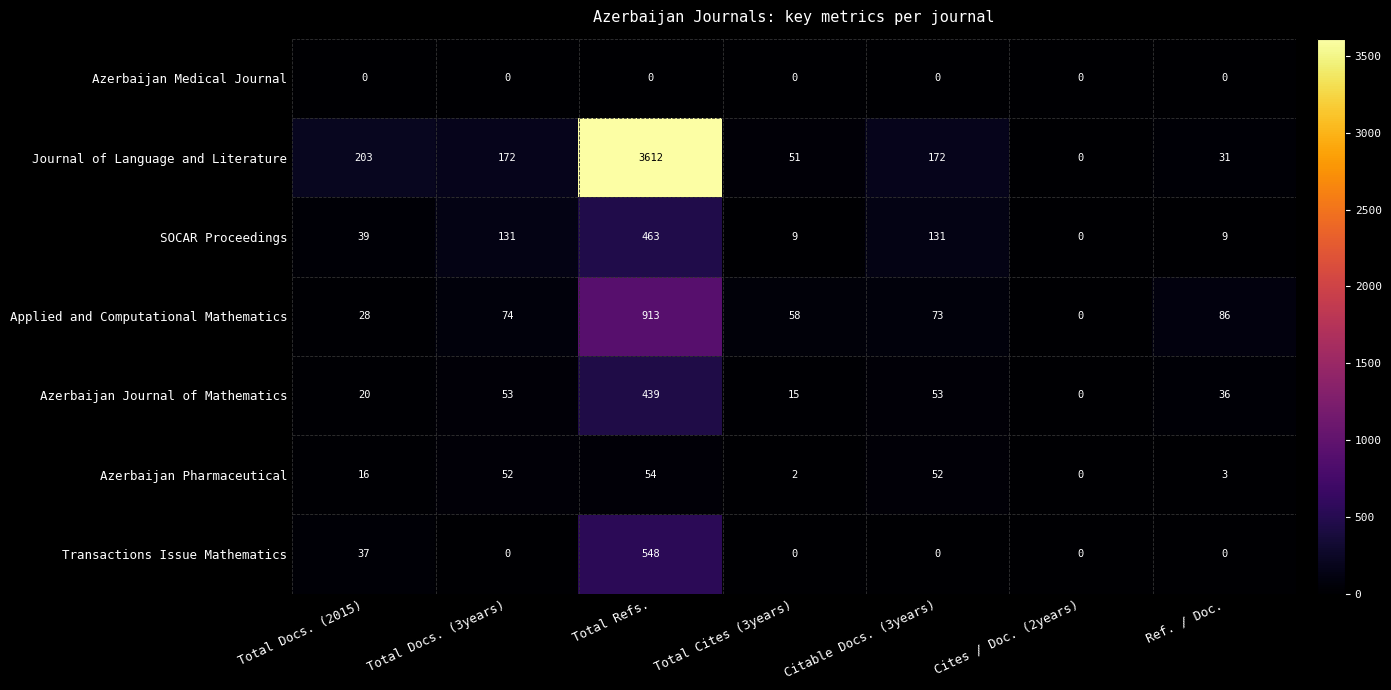

List the series in order of their peak value, lowest first.

Azerbaijan Medical Journal, Azerbaijan Pharmaceutical, Azerbaijan Journal of Mathematics, SOCAR Proceedings, Transactions Issue Mathematics, Applied and Computational Mathematics, Journal of Language and Literature